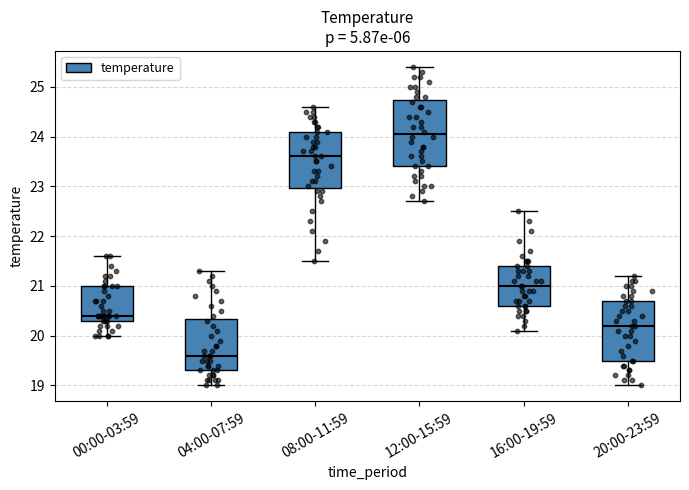

Reading left to right, transcribe this box plot: for each box, give where its median line is, the range the box spans, and where its two whiskers end, as read against the y-axis. The values are not printed on the chart, so give them approximately, as read against the axis.

00:00-03:59: median 20.4, box 20.3 to 21.0, whiskers 20.0 to 21.6
04:00-07:59: median 19.6, box 19.3 to 20.3, whiskers 19.0 to 21.3
08:00-11:59: median 23.6, box 23.0 to 24.1, whiskers 21.5 to 24.6
12:00-15:59: median 24.1, box 23.4 to 24.7, whiskers 22.7 to 25.4
16:00-19:59: median 21.0, box 20.6 to 21.4, whiskers 20.1 to 22.5
20:00-23:59: median 20.2, box 19.5 to 20.7, whiskers 19.0 to 21.2